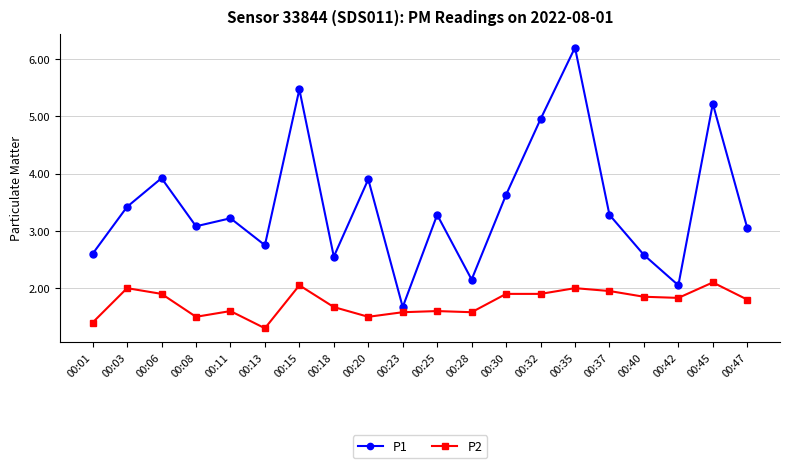

What is the total value across all series at 00:20?

5.4